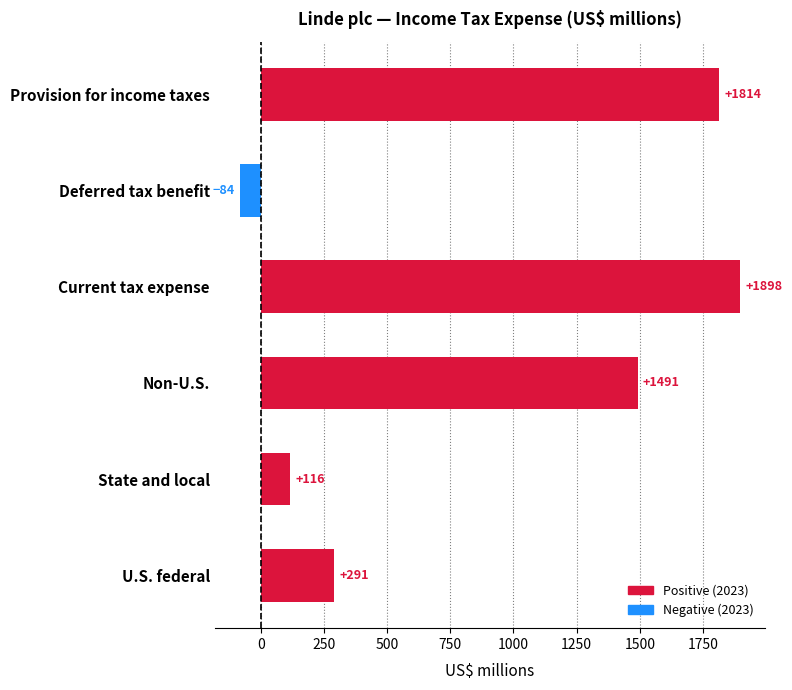

Is it true that the value at Deferred tax benefit is -84?

True